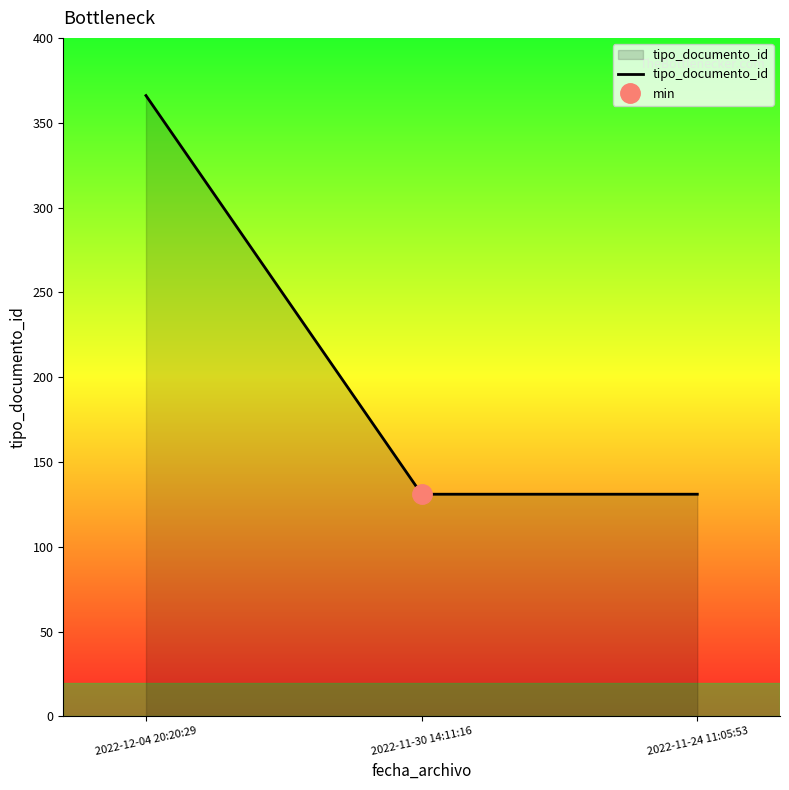

Rank the categories by value from highest to lowest.

2022-12-04 20:20:29, 2022-11-30 14:11:16, 2022-11-24 11:05:53